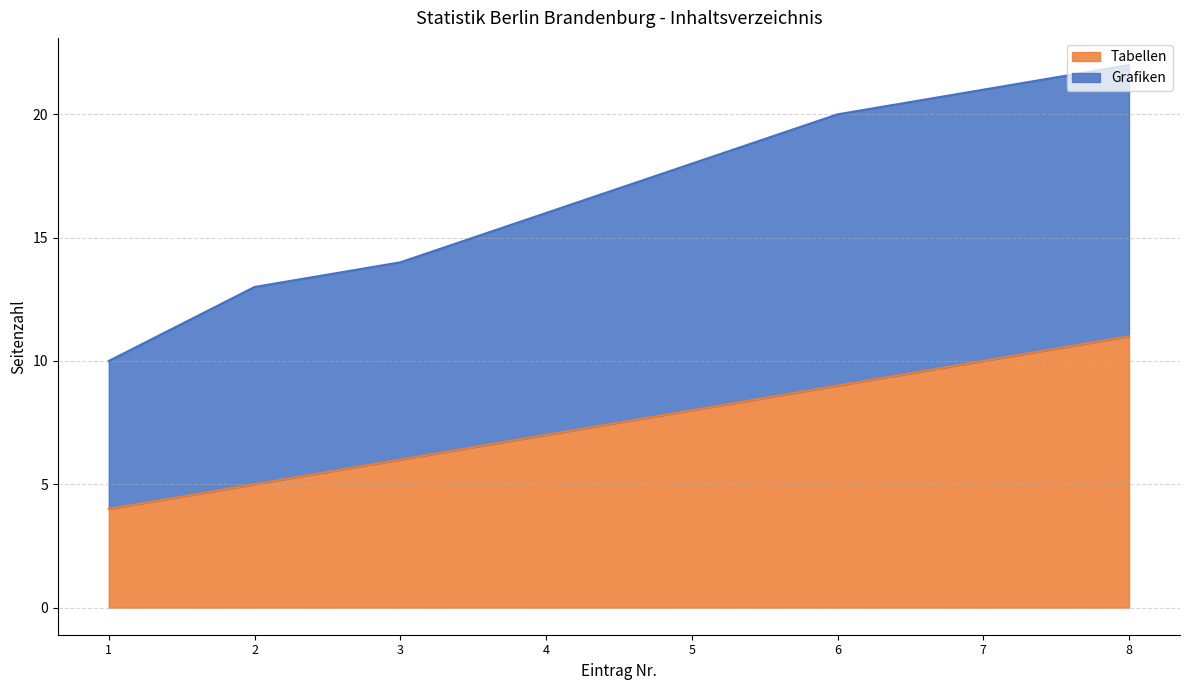

Between 3 and 8, which is larger?

8